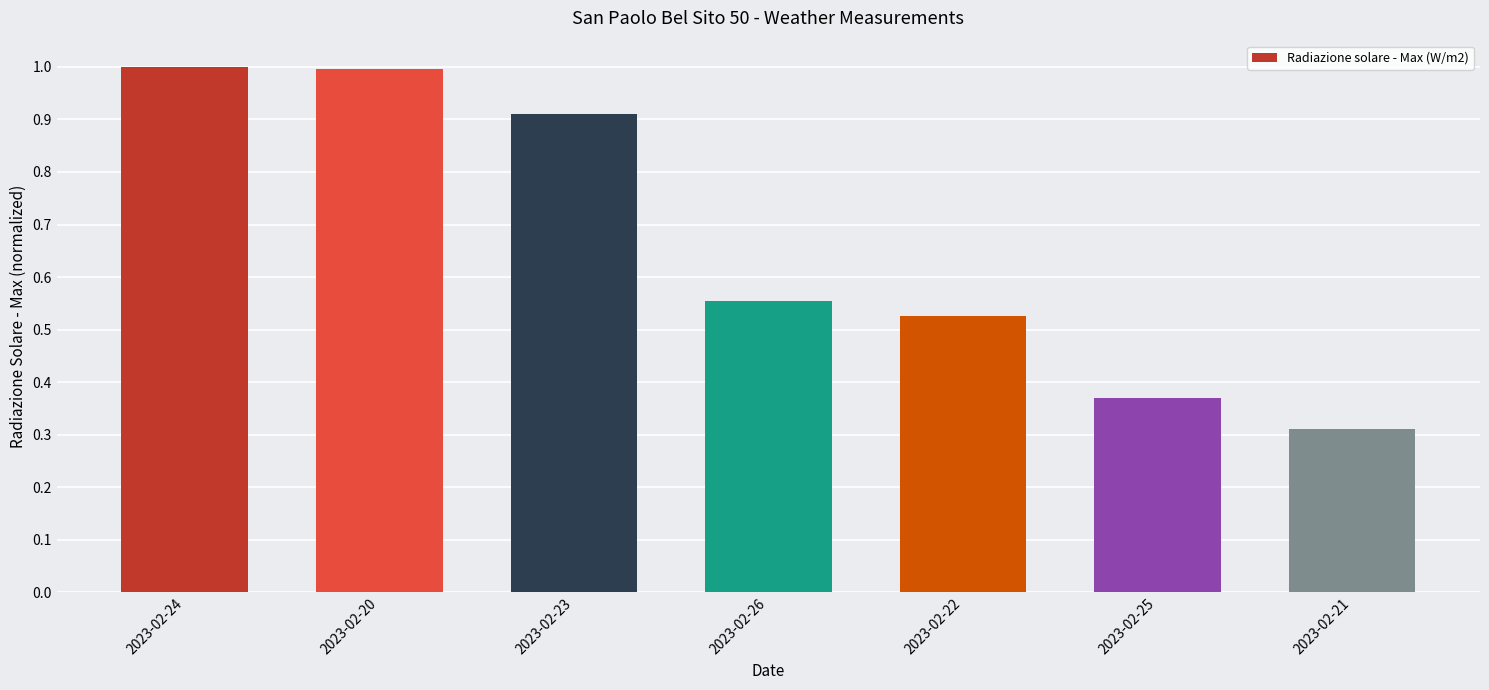

What is the greatest value displayed?

1.0